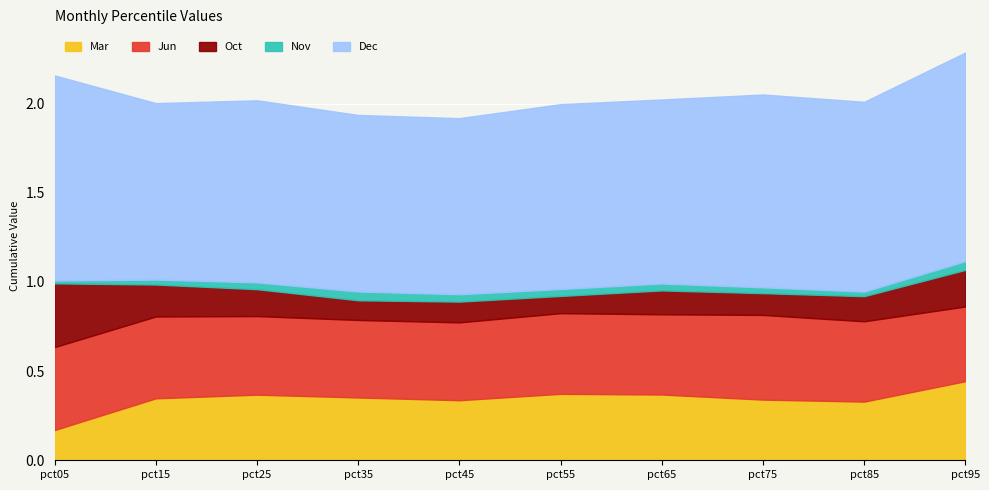

At which category does Dec reach its first local valley?

pct15